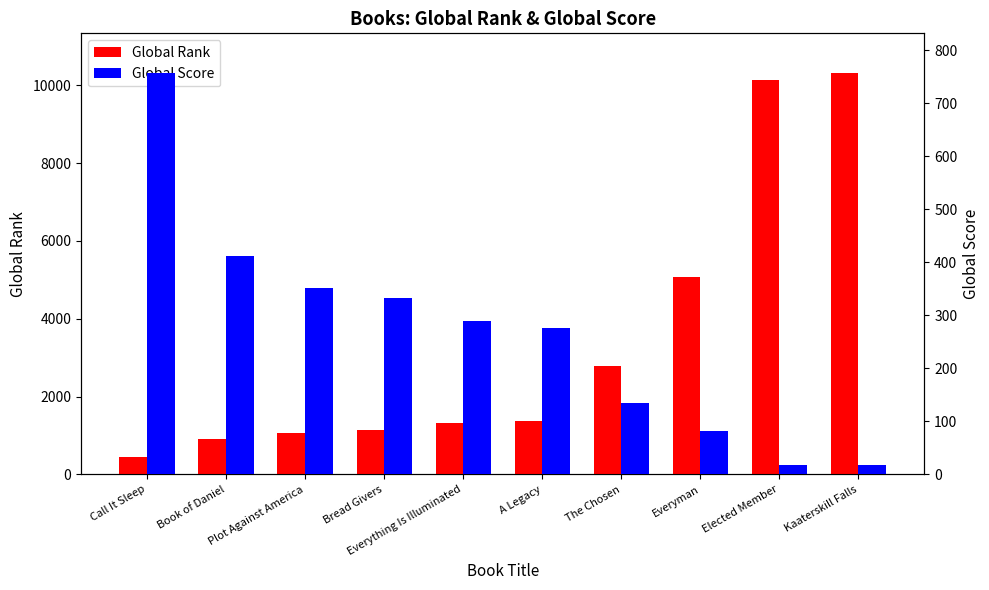

How many values in the Global Rank series exceed 1372?

4